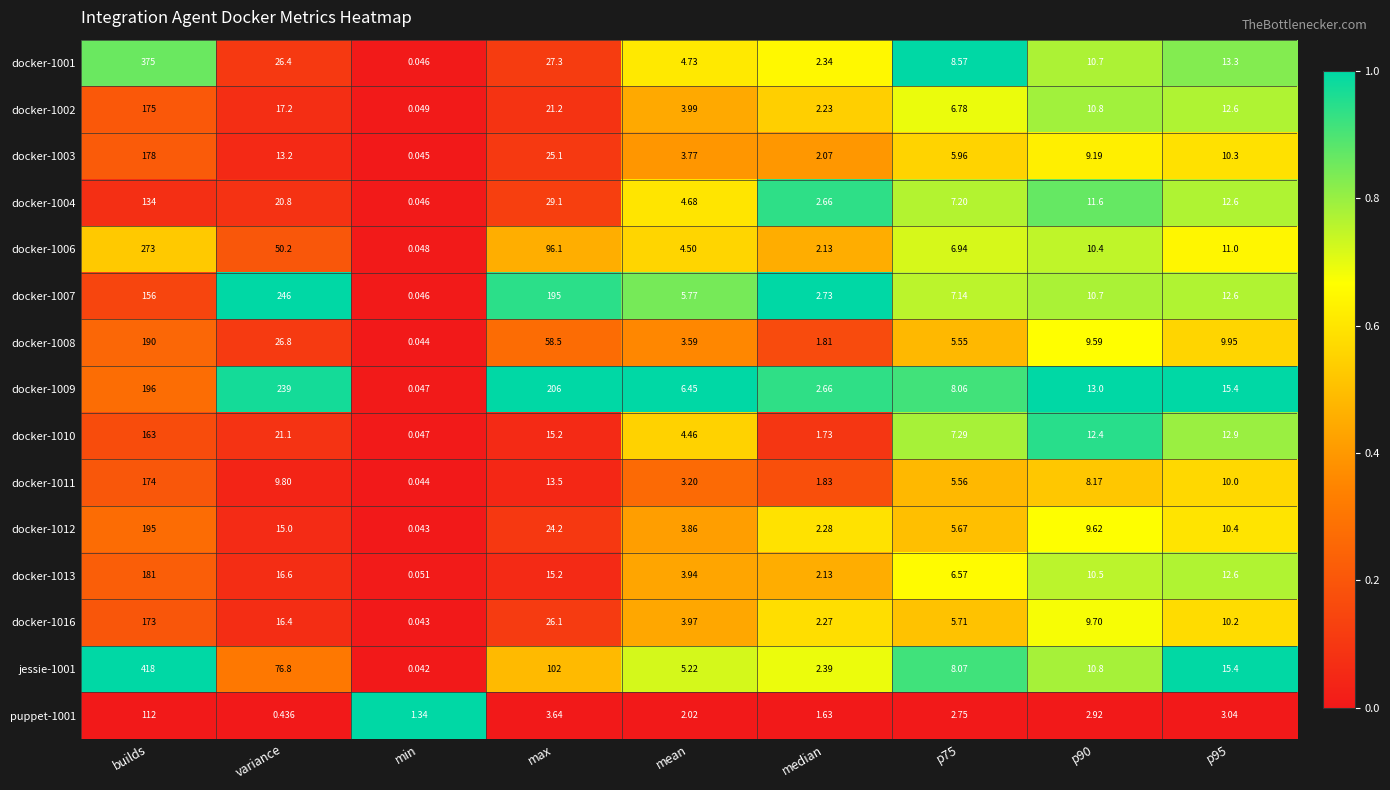

Which category has the lowest value across all series?

min